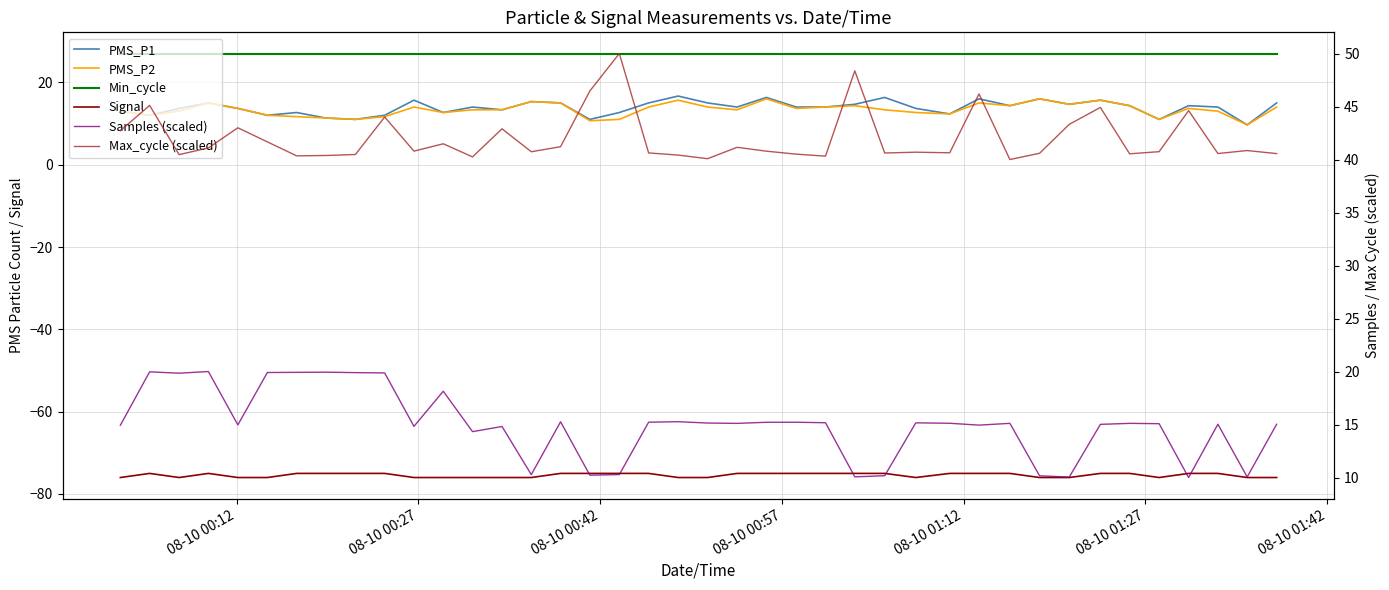

Reading left to right, what are all the values shown in this chart?

PMS_P1: 13.0	12.0	13.7	15.0	13.7	12.0	12.7	11.3	11.0	12.0	15.7	12.7	14.0	13.3	15.3	15.0	11.0	12.7	15.0	16.7	15.0	14.0	16.3	14.0	14.0	14.7	16.3	13.7	12.3	16.0	14.3	16.0	14.7	15.7	14.3	11.0	14.3	14.0	9.7	15.0
PMS_P2: 13.0	12.0	13.0	15.0	13.7	12.0	11.7	11.3	11.0	11.7	14.0	12.7	13.3	13.3	15.3	15.0	10.7	11.0	14.0	15.7	14.0	13.3	16.0	13.7	14.0	14.3	13.3	12.7	12.3	15.0	14.3	16.0	14.7	15.7	14.3	11.0	13.7	13.0	9.7	14.0
Min_cycle: 27.0	27.0	27.0	27.0	27.0	27.0	27.0	27.0	27.0	27.0	27.0	27.0	27.0	27.0	27.0	27.0	27.0	27.0	27.0	27.0	27.0	27.0	27.0	27.0	27.0	27.0	27.0	27.0	27.0	27.0	27.0	27.0	27.0	27.0	27.0	27.0	27.0	27.0	27.0	27.0
Signal: -76.0	-75.0	-76.0	-75.0	-76.0	-76.0	-75.0	-75.0	-75.0	-75.0	-76.0	-76.0	-76.0	-76.0	-76.0	-75.0	-75.0	-75.0	-75.0	-76.0	-76.0	-75.0	-75.0	-75.0	-75.0	-75.0	-75.0	-76.0	-75.0	-75.0	-75.0	-76.0	-76.0	-75.0	-75.0	-76.0	-75.0	-75.0	-76.0	-76.0
Samples (scaled): 14.9	20.0	19.8	20.0	15.0	19.9	19.9	19.9	19.9	19.9	14.8	18.1	14.3	14.8	10.3	15.3	10.2	10.3	15.2	15.3	15.1	15.1	15.2	15.2	15.2	10.1	10.2	15.2	15.1	14.9	15.1	10.2	10.0	15.0	15.1	15.1	10.0	15.0	10.1	15.0
Max_cycle (scaled): 42.7	45.1	40.5	41.1	43.0	41.7	40.3	40.4	40.5	44.0	40.8	41.5	40.2	42.9	40.7	41.2	46.5	50.0	40.6	40.4	40.1	41.2	40.8	40.5	40.3	48.4	40.6	40.7	40.6	46.2	40.0	40.6	43.3	44.9	40.5	40.7	44.6	40.6	40.8	40.6